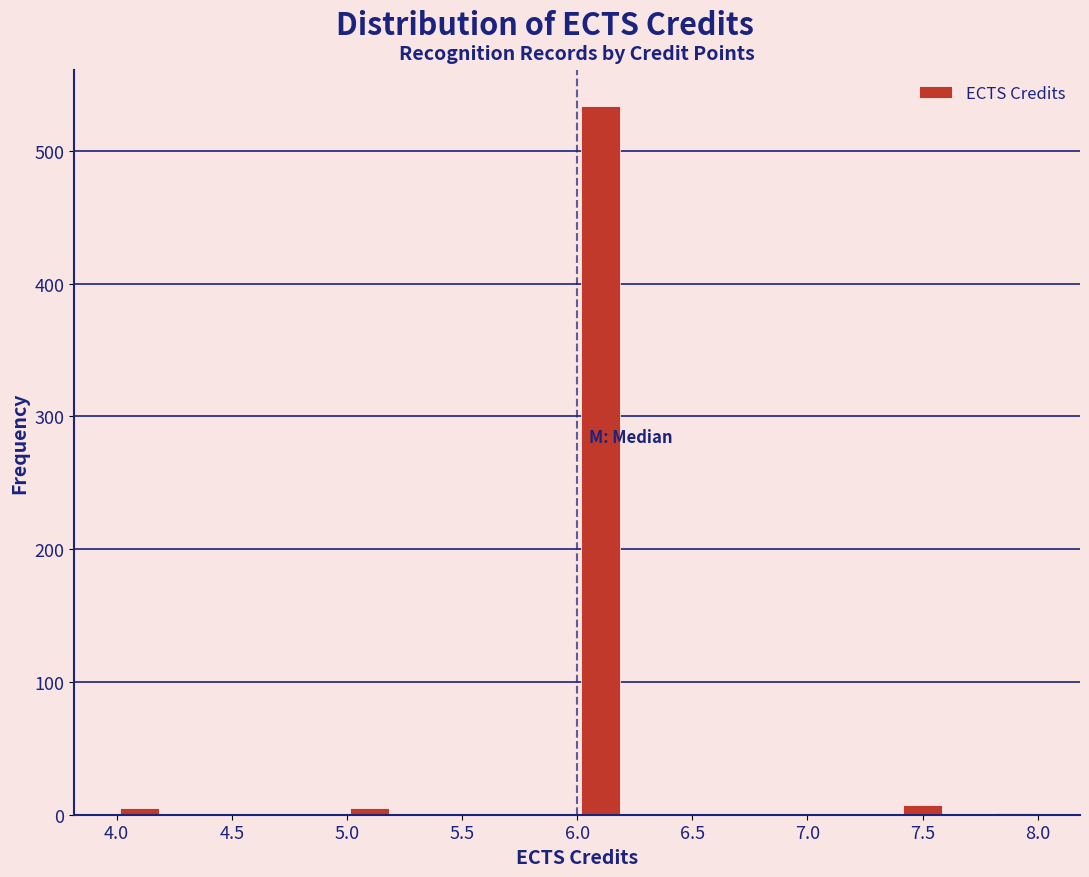

Reading left to right, transcribe this chart: for each bar, give the range it covers on the x-axis and its height. The values are not printed on the chart, so give them approximately, as read against the axis.

4.0 to 4.2: under 10
4.2 to 4.4: 0
4.4 to 4.6: 0
4.6 to 4.8: 0
4.8 to 5.0: 0
5.0 to 5.2: under 10
5.2 to 5.4: 0
5.4 to 5.6: 0
5.6 to 5.8: 0
5.8 to 6.0: 0
6.0 to 6.2: 530
6.2 to 6.4: 0
6.4 to 6.6: 0
6.6 to 6.8: 0
6.8 to 7.0: 0
7.0 to 7.2: 0
7.2 to 7.4: 0
7.4 to 7.6: under 10
7.6 to 7.8: 0
7.8 to 8.0: under 10